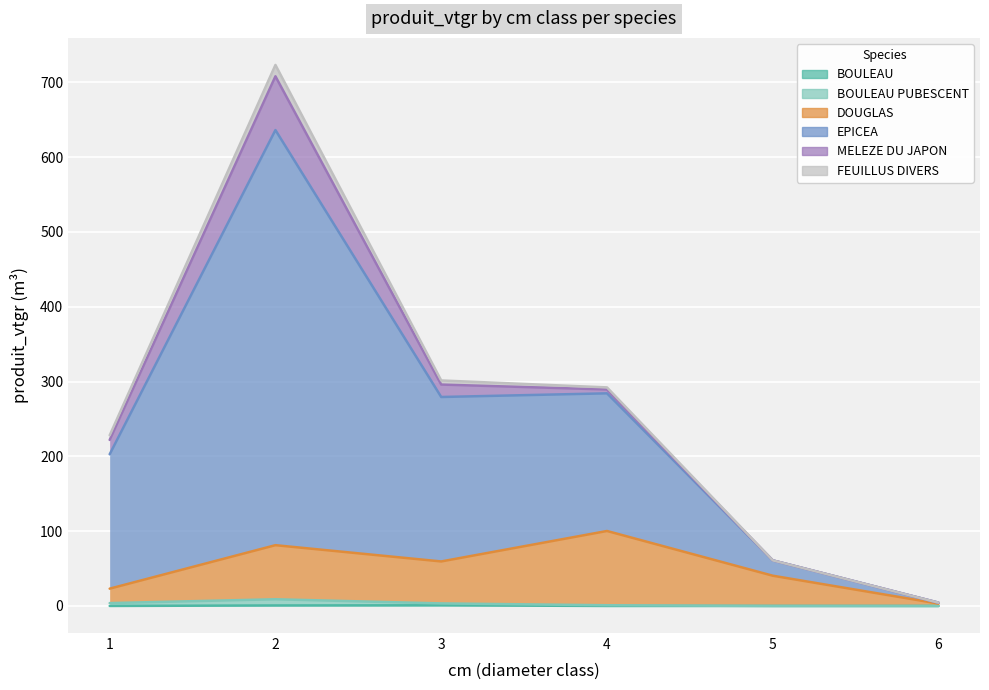

What is the difference between the maximum and minimum values in the BOULEAU PUBESCENT series?

9.0